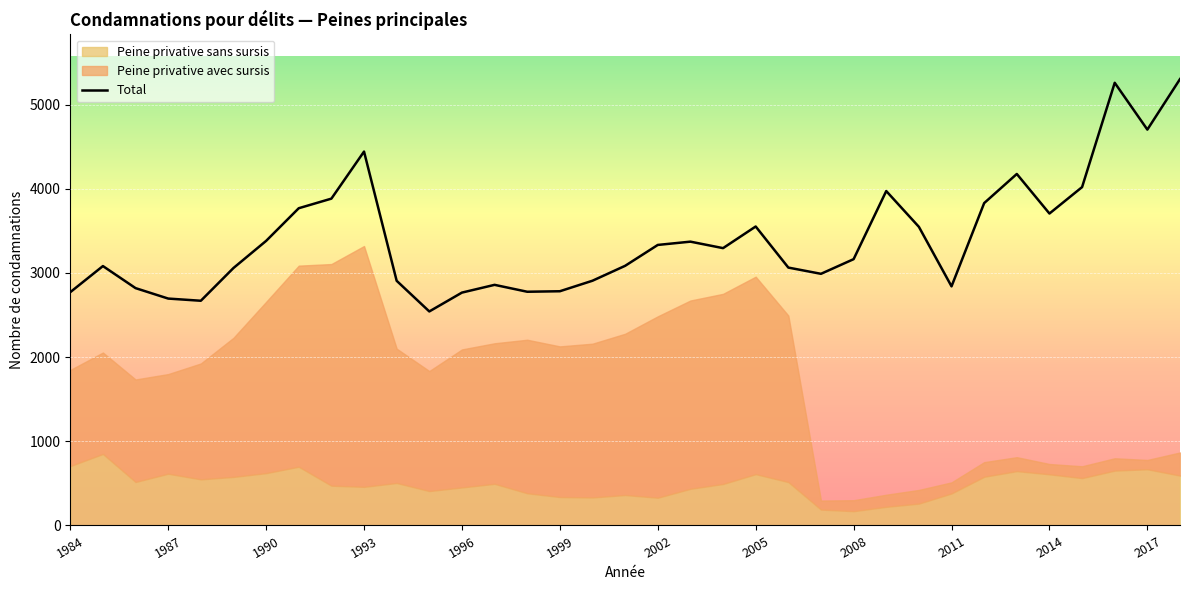

The Total series shows 1689 at 1987. True or false?

False